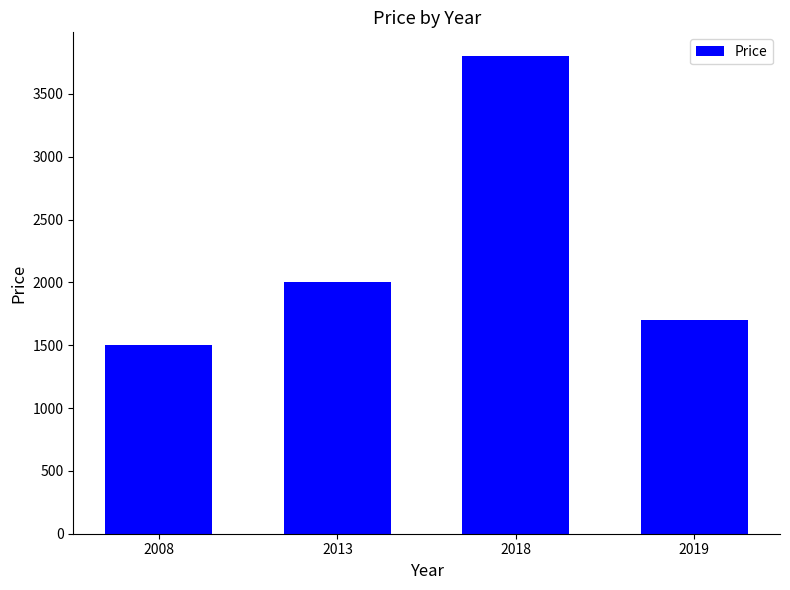

How many bars are there in total?

4